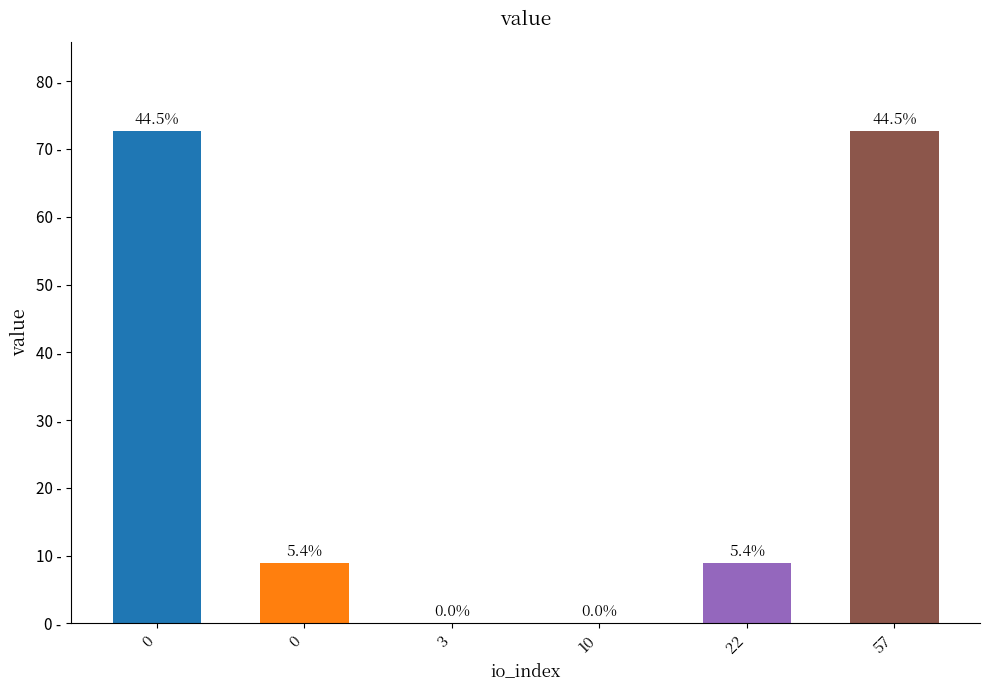

What is the maximum value shown in the chart?

72.7